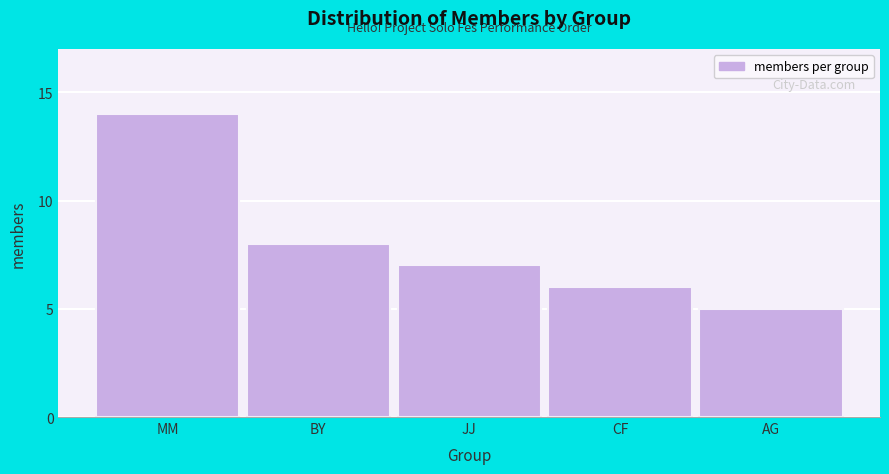

Reading left to right, transcribe all the data shown in this chart.

MM=14	BY=8	JJ=7	CF=6	AG=5